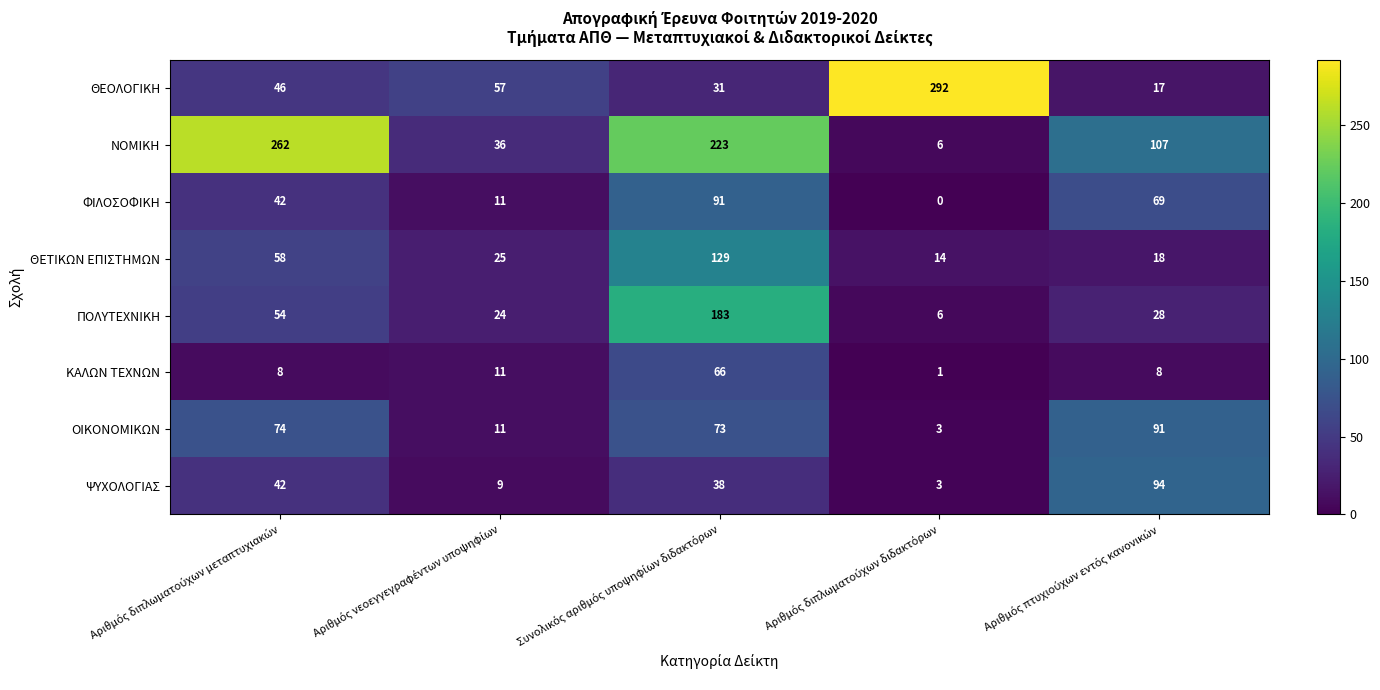

How many data points does each series have?

5